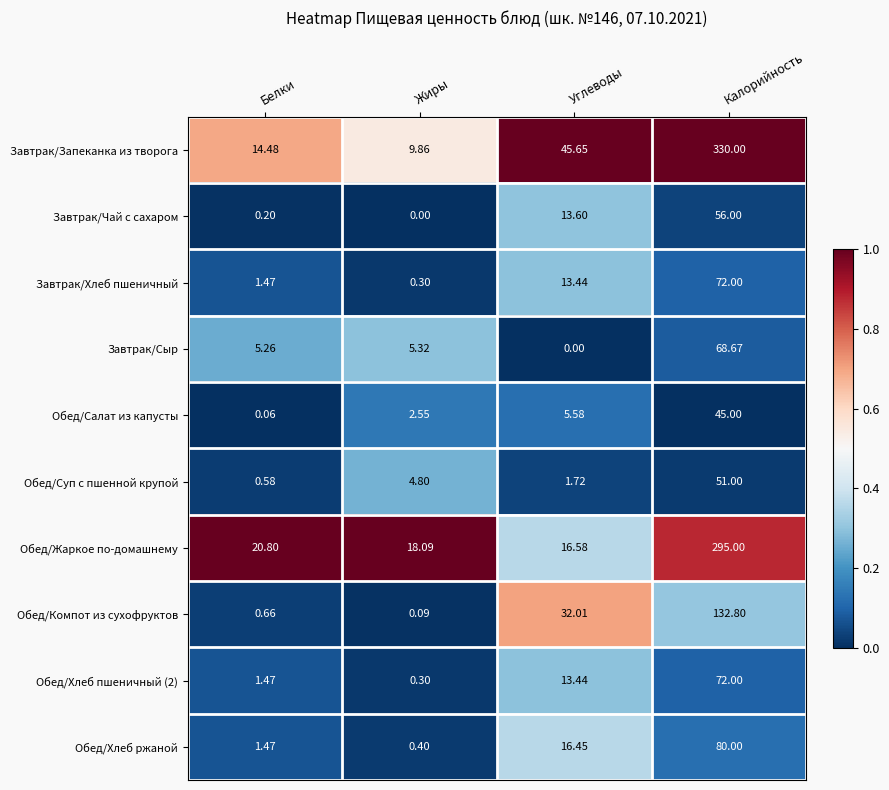

At which category is the sum across all series the highest?

Калорийность